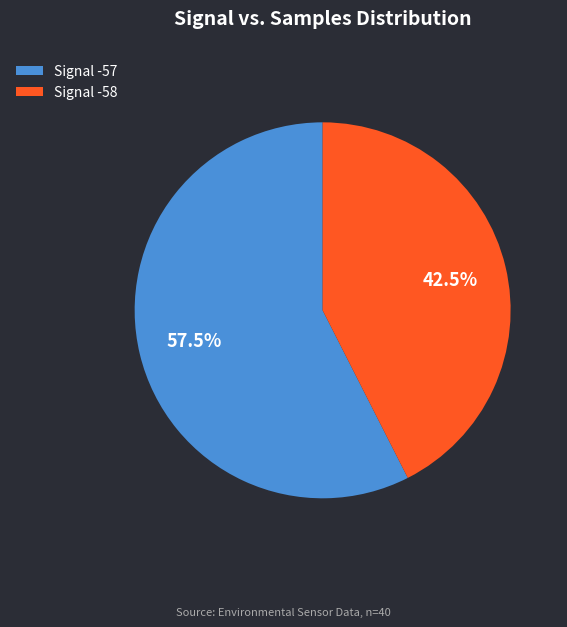

What is the total percentage of Signal -57 and Signal -58?

100.0%